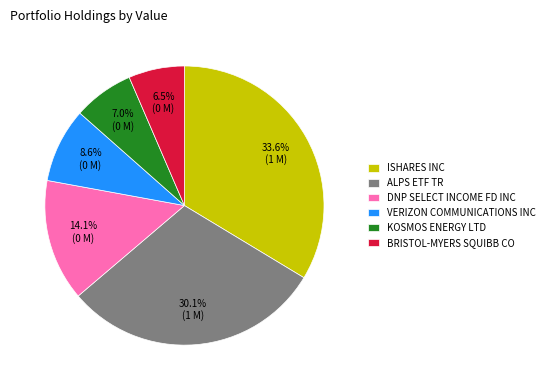

Is the sum of ISHARES INC and VERIZON COMMUNICATIONS INC greater than half?

No